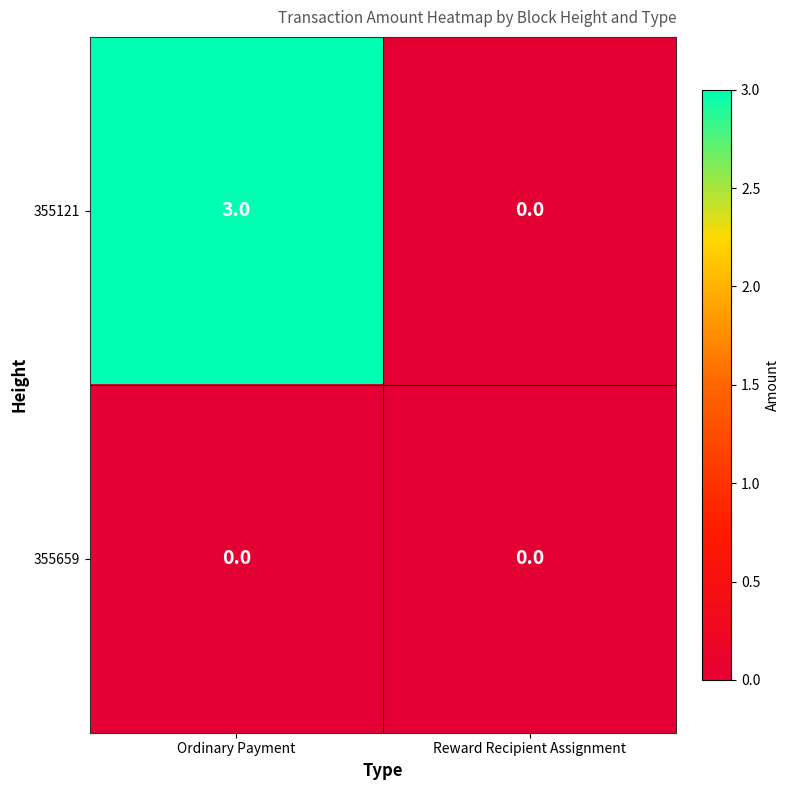

What is the sum of all 355121 values?

3